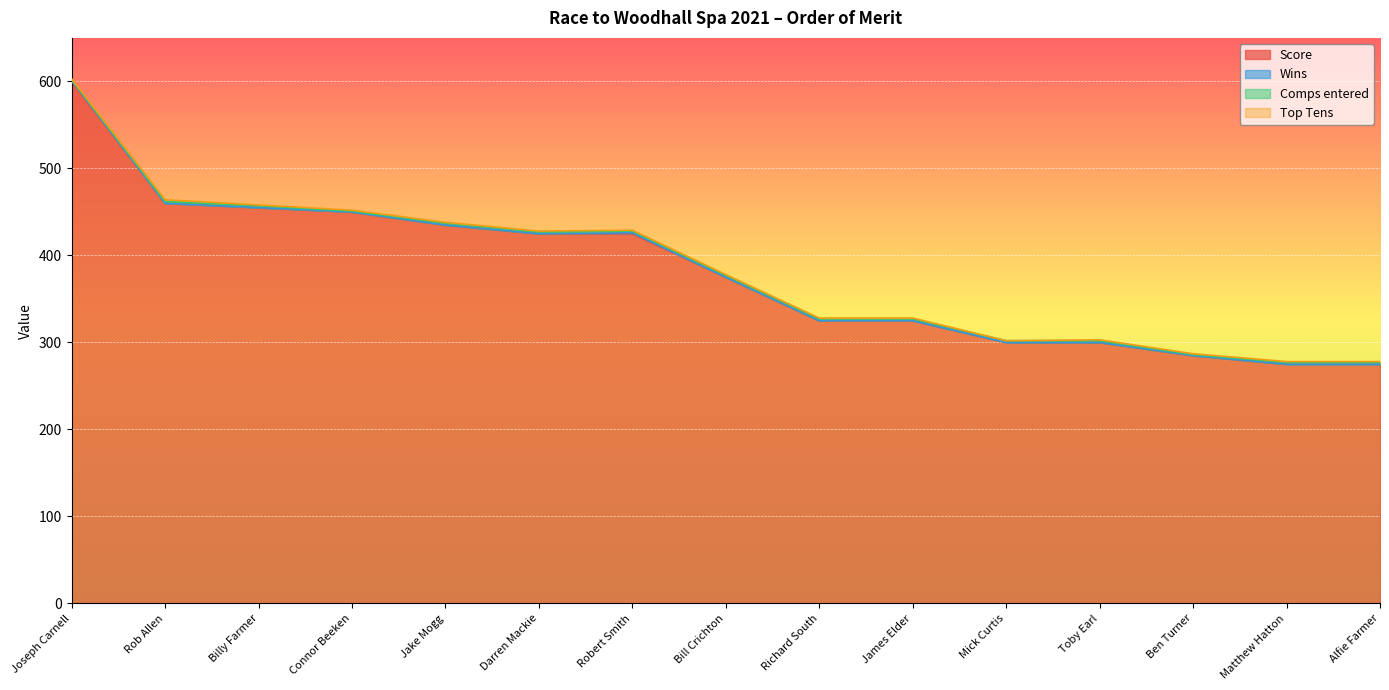

How many values in Top Tens are above zero?

14